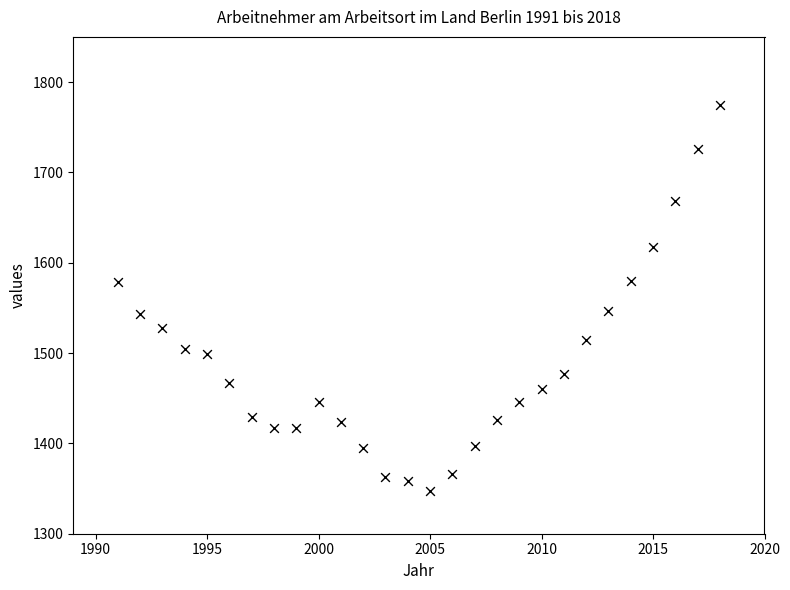

What is the range of X values (max minus min)?

27.0